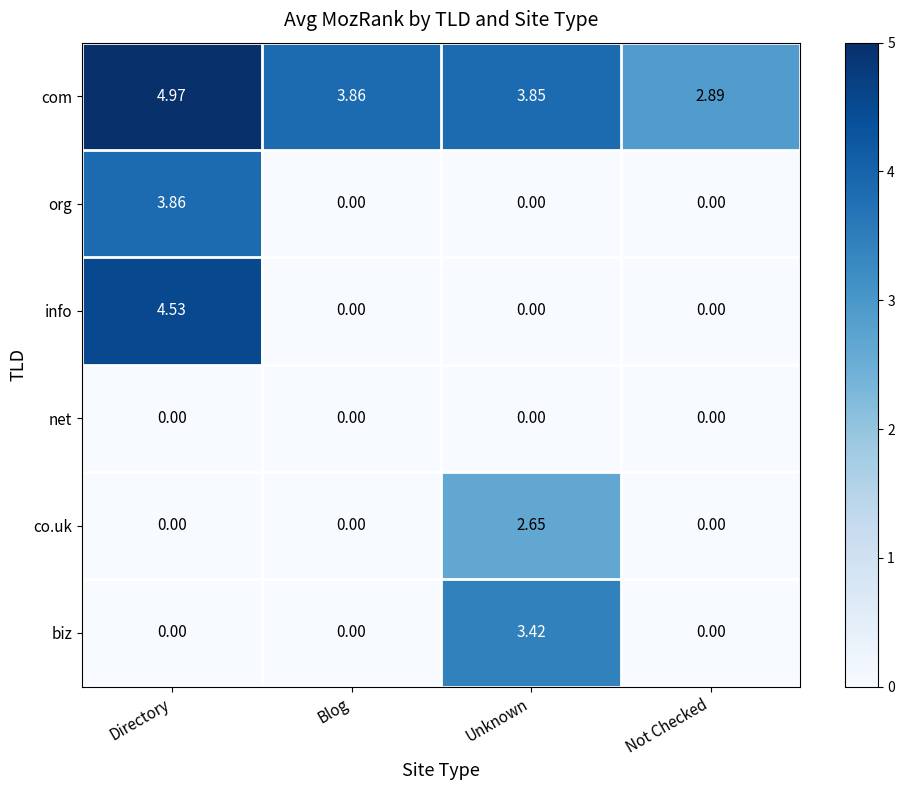

At which category does the chart reach its peak across all series?

Directory